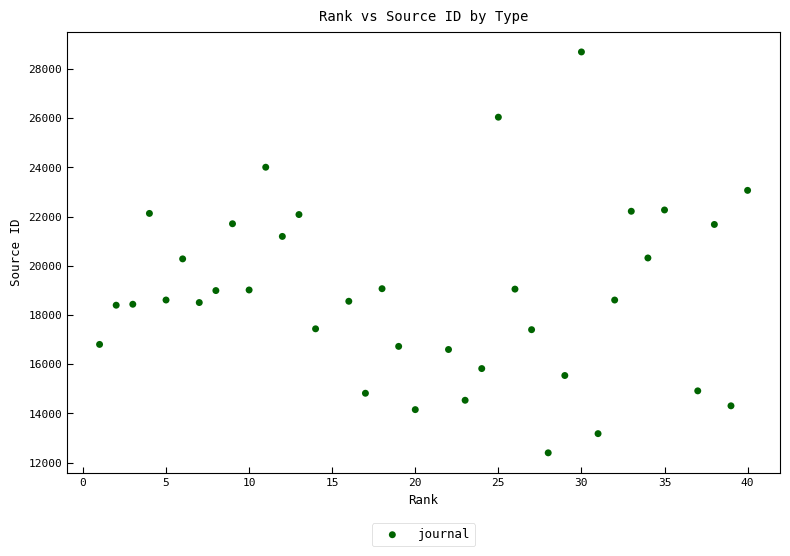

What is the range of Y values (max minus min)?

16296